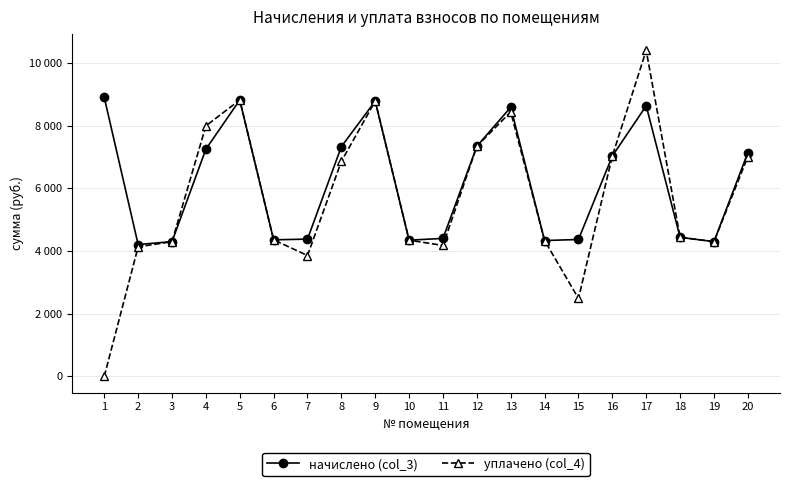

Where is the first local maximum for начислено (col_3)?

5